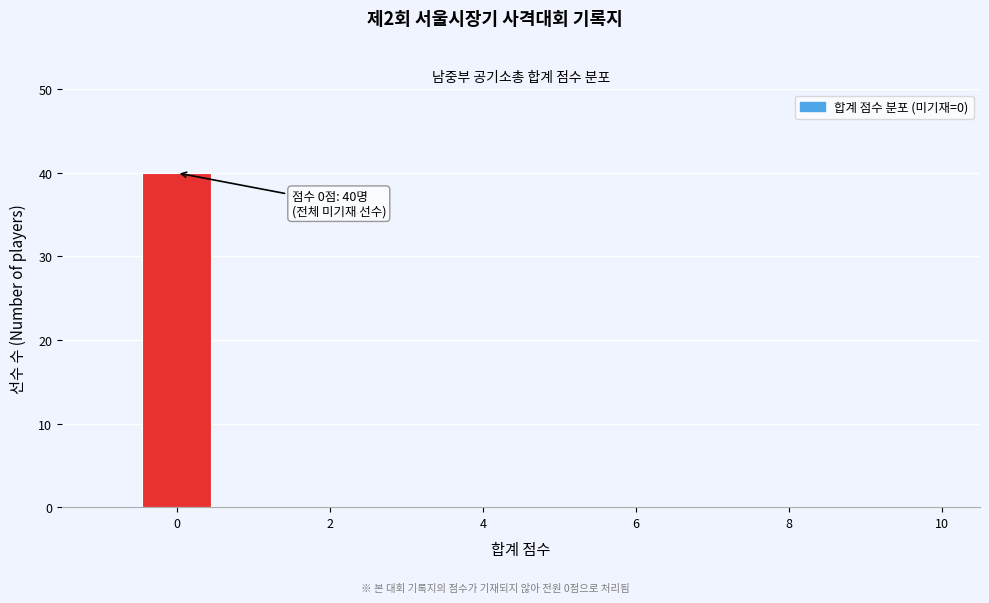

Over which range of the x-axis is the bar tallest?

-0.5 to 0.5